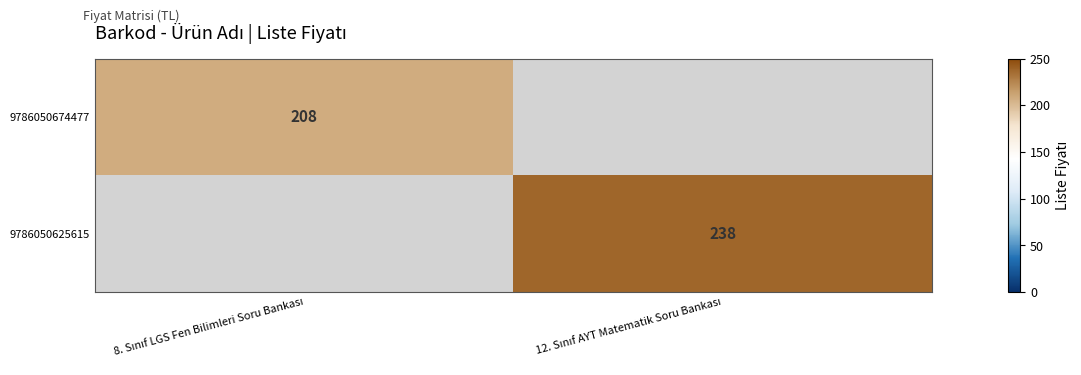

Which series has the largest range (max minus min)?

9786050674477